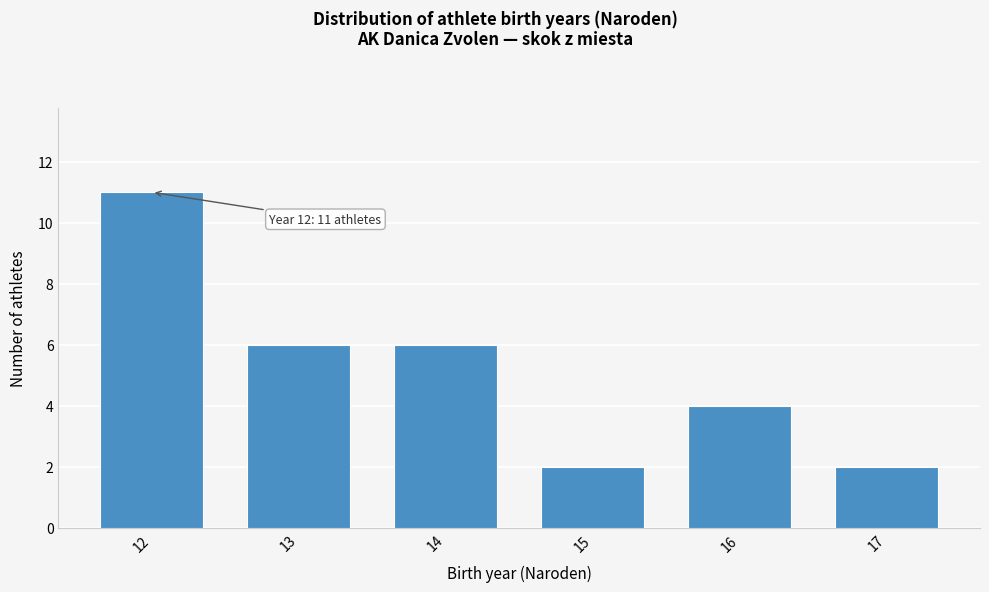

Over which range of the x-axis is the bar tallest?

11.5 to 12.5